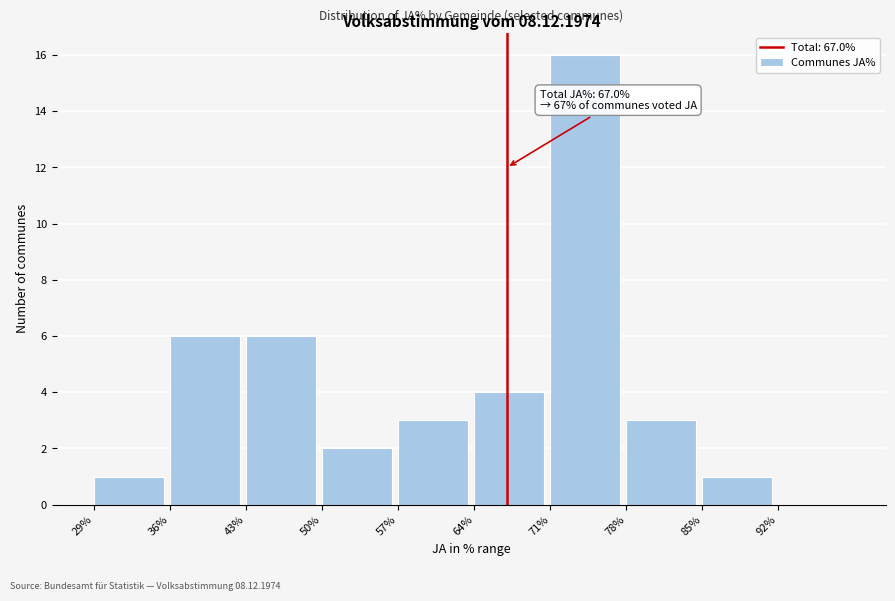

Which range on the x-axis has the tallest bar?

71 to 78